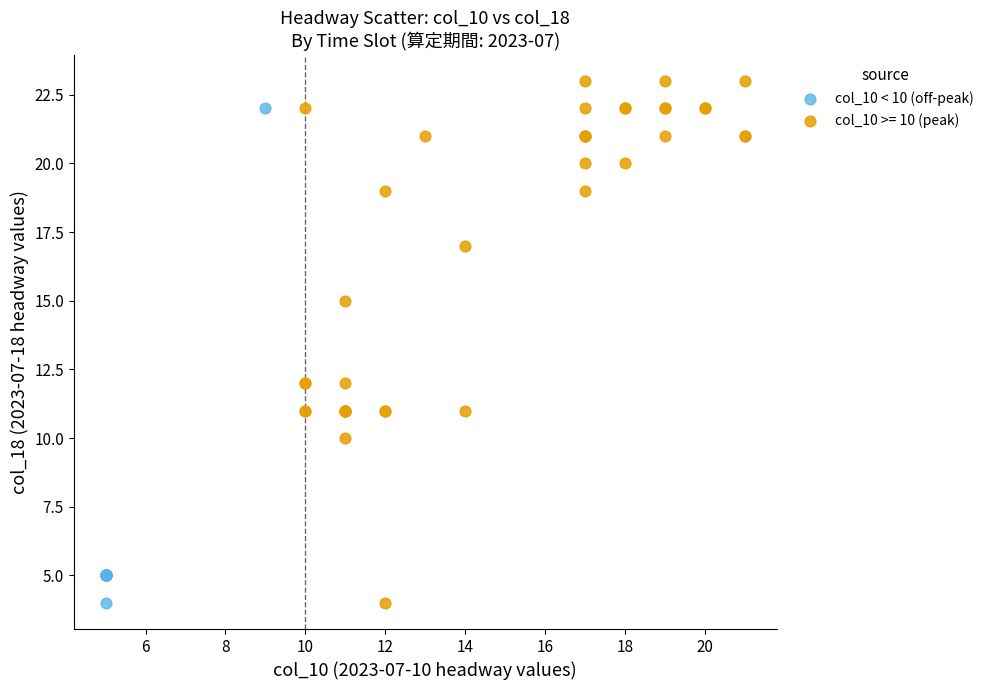

Which series reaches the maximum Y coordinate?

col_10 >= 10 (peak)